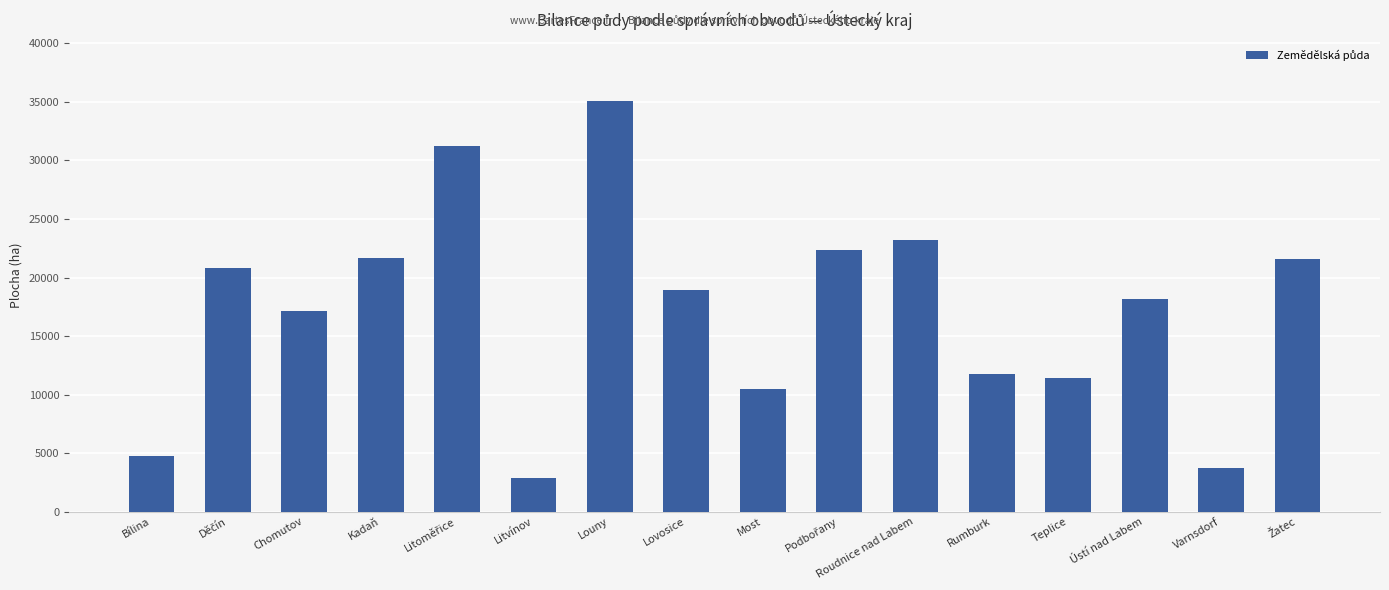

What is the change in value from Louny to Lovosice?

-16166.0